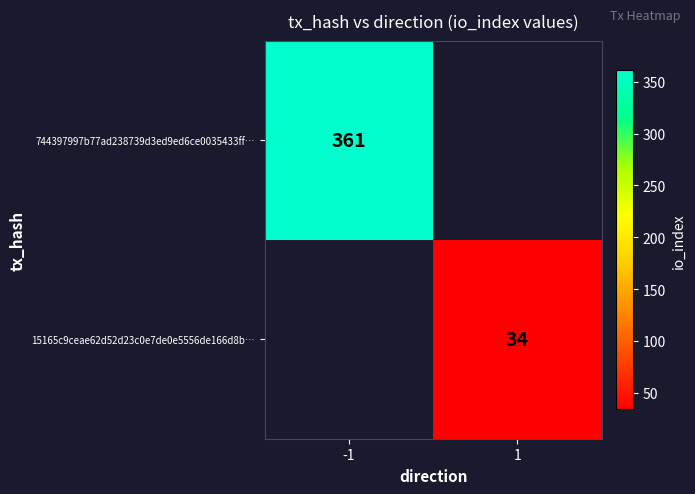

Is the value of 744397997b77ad238739d3ed9ed6ce0035433ff… at -1 greater than the value of 15165c9ceae62d52d23c0e7de0e5556de166d8b… at 1?

Yes